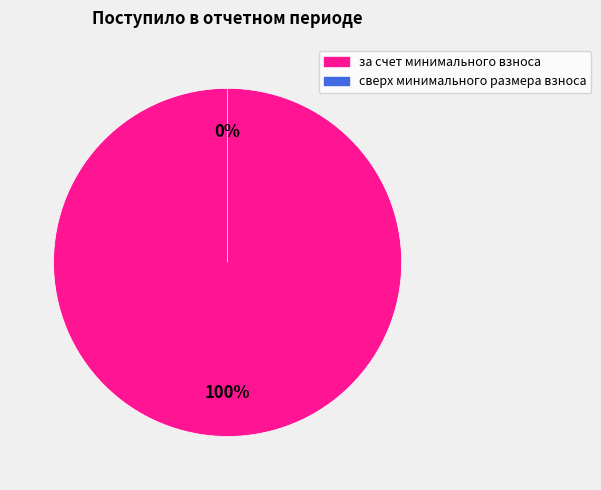

What is the majority slice?

за счет минимального взноса